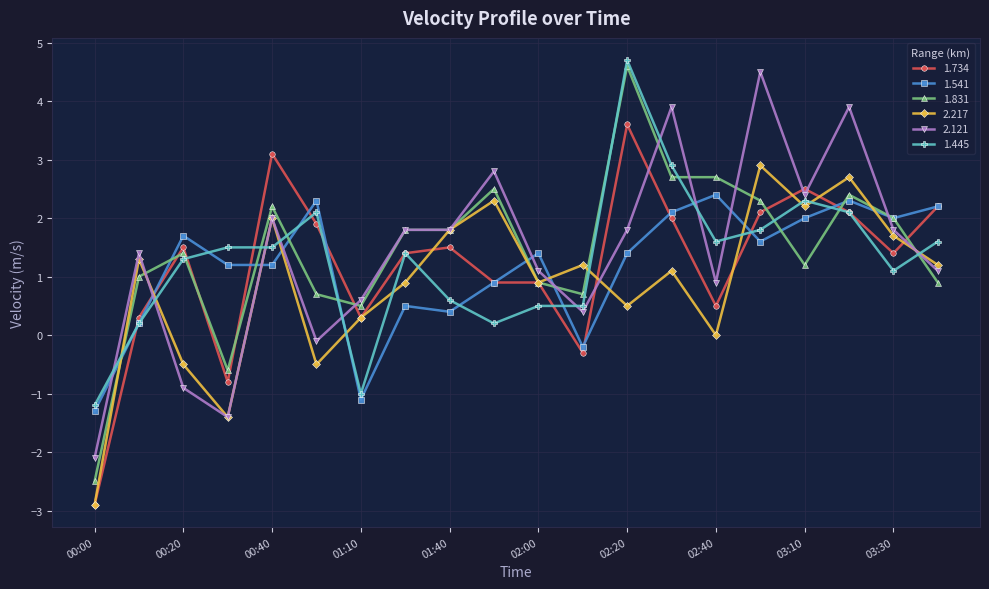

What is the lowest value of the 2.217 series?

-2.9